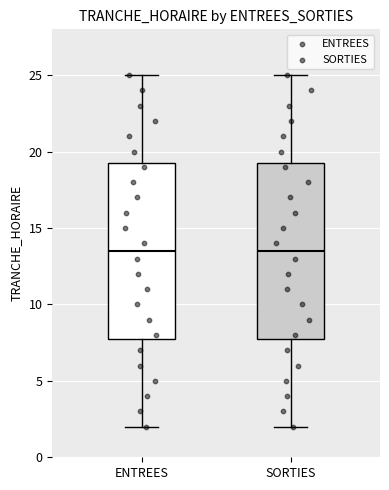

Where is the upper edge of the box for ENTREES on the y-axis? The values are not printed on the chart, so give them approximately, as read against the axis.

19.5